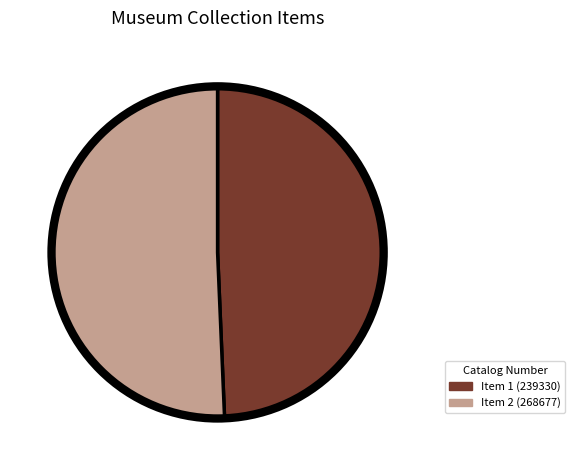

Is there any slice that represents more than half of the pie?

Yes